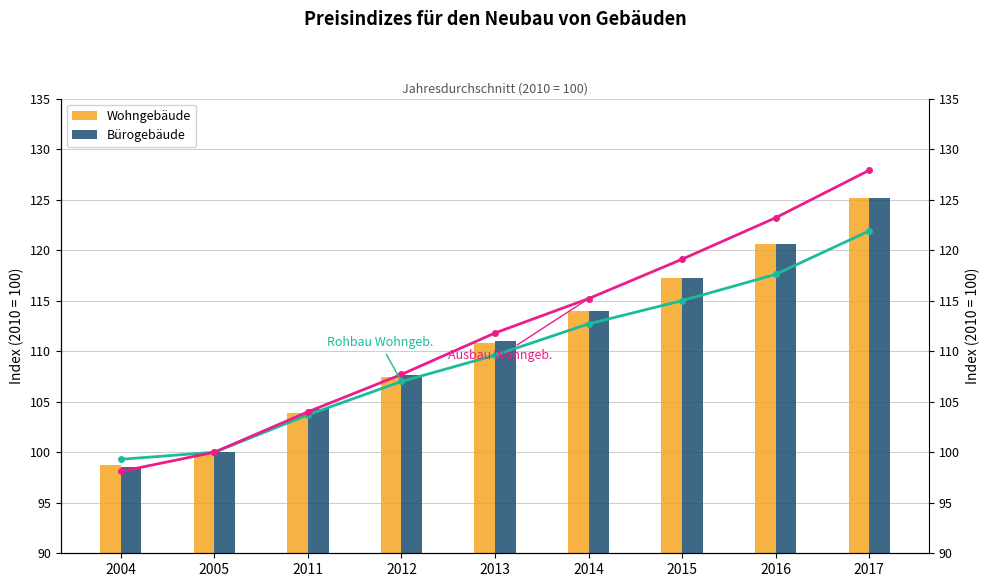

Reading left to right, extract all data points from this chart.

Wohngebäude: 98.7	100.0	103.9	107.4	110.8	114.0	117.2	120.6	125.2
Bürogebäude: 98.5	100.0	104.3	107.6	111.0	114.0	117.2	120.6	125.2
Rohbau Wohngeb.: 99.3	100.0	103.7	107.0	109.6	112.7	115.0	117.6	121.9
Ausbau Wohngeb.: 98.1	100.0	104.0	107.7	111.8	115.2	119.1	123.2	127.9